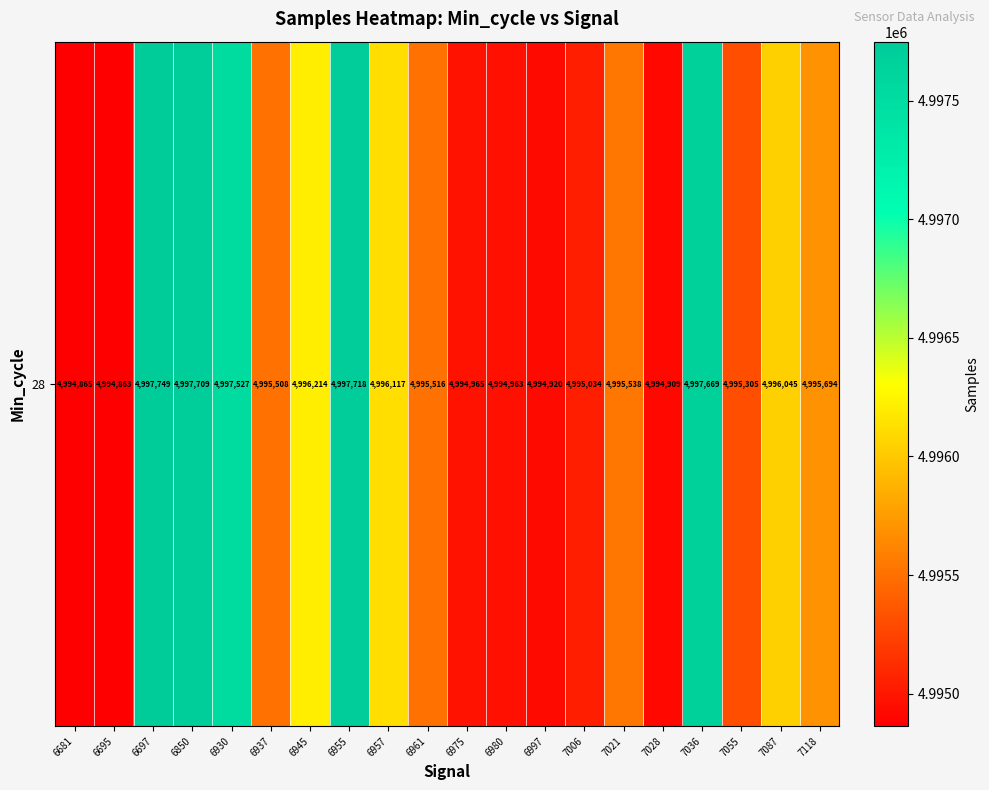

What is the difference between the values at 6961 and 6957?

601